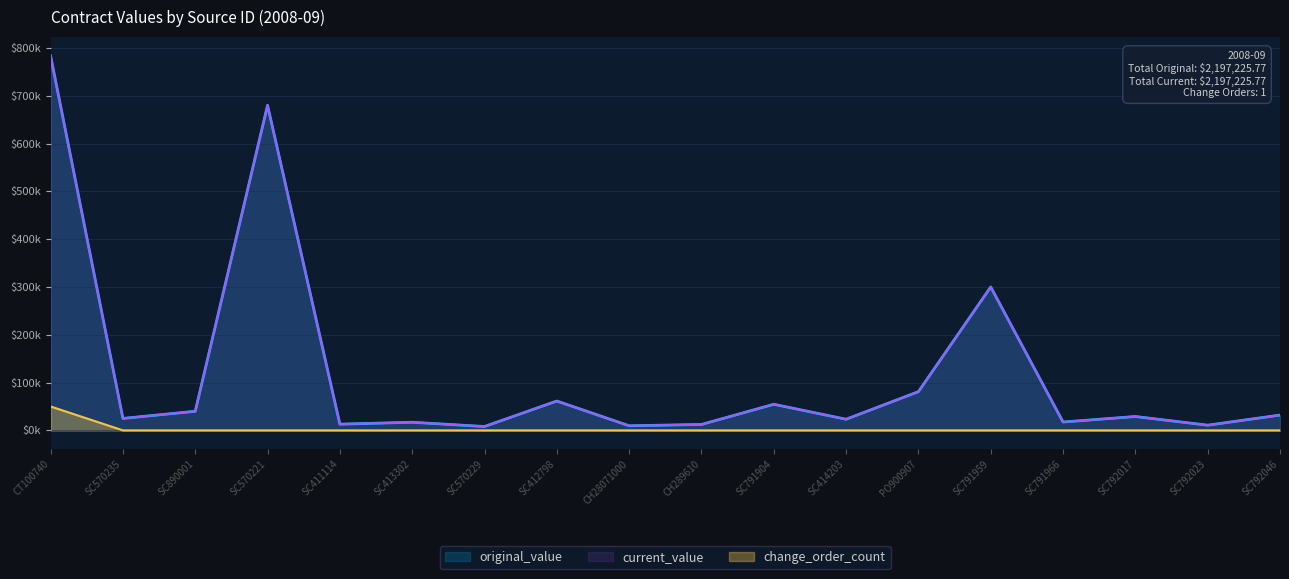

What is the approximate value of current_value at PO900907?

81000.0